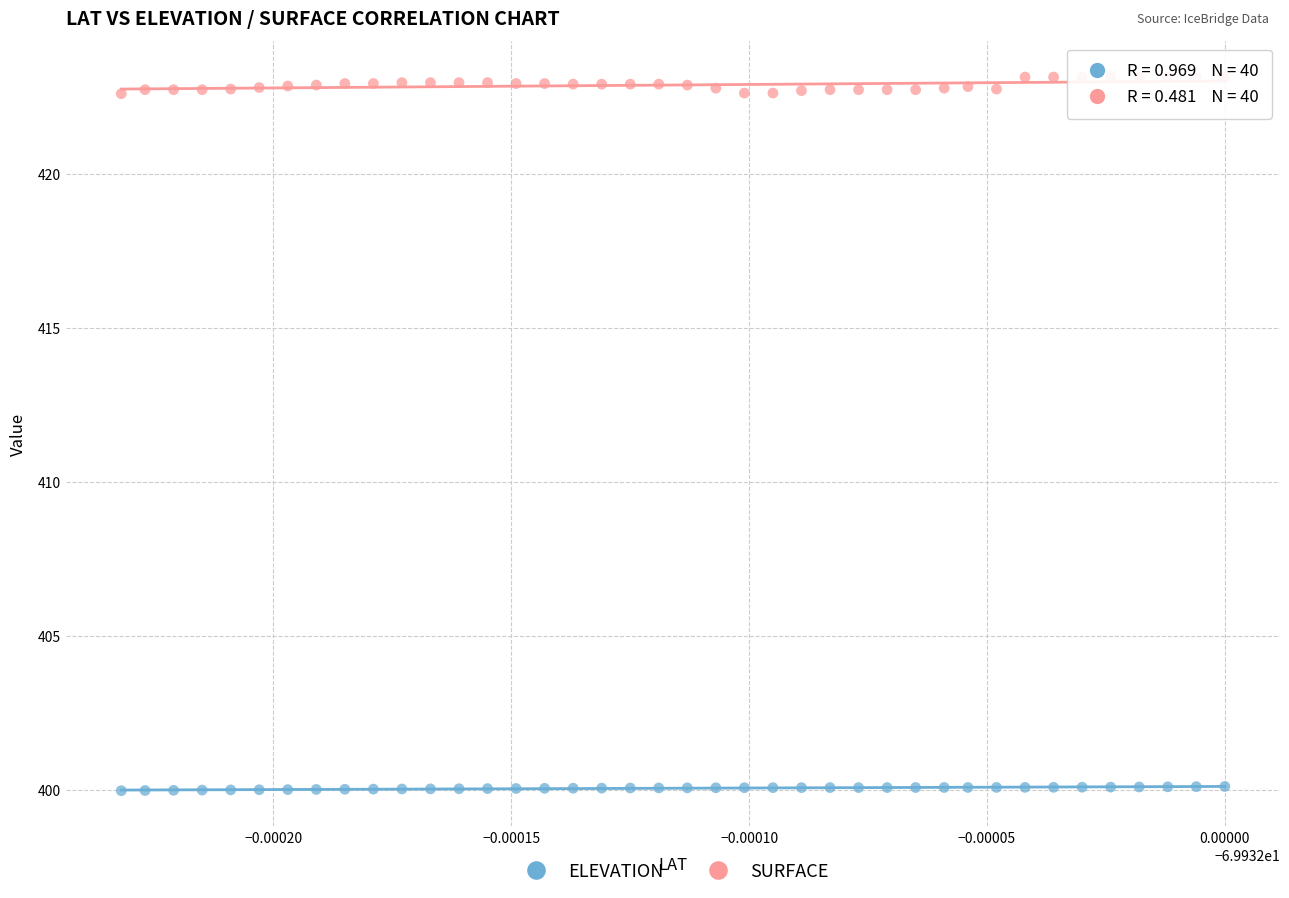

What are all the series names shown in the legend?

ELEVATION, SURFACE